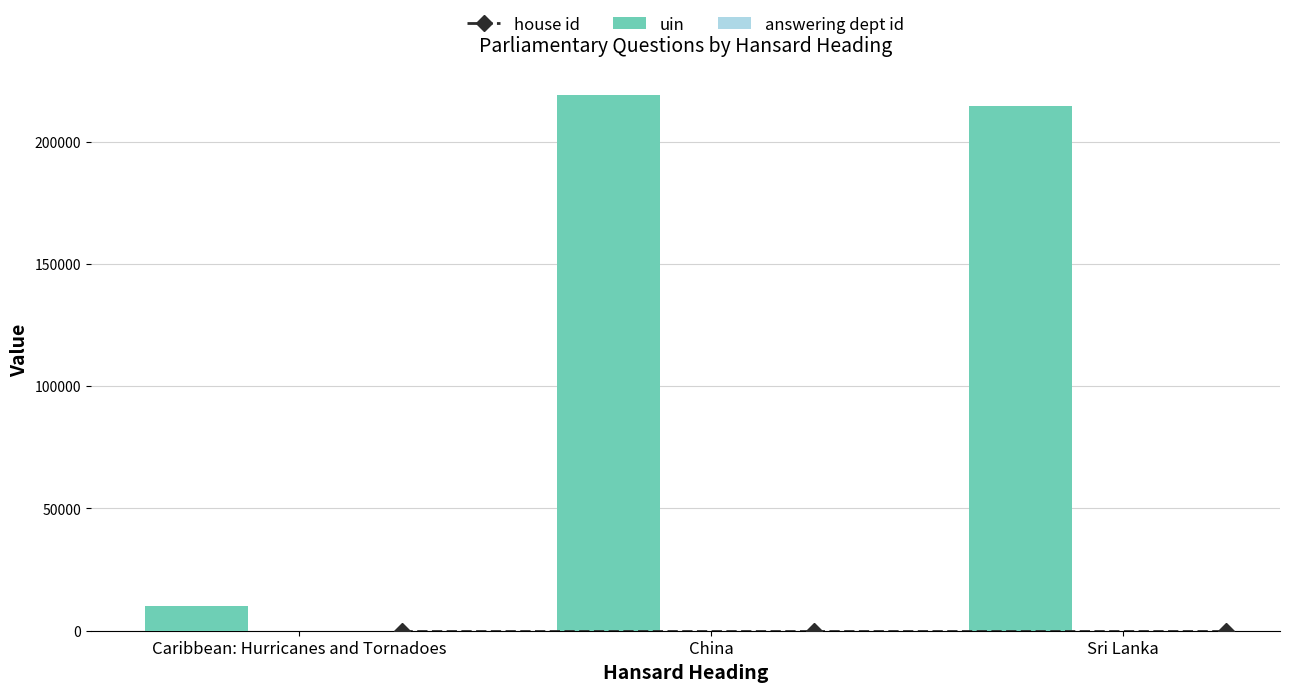

The uin series shows 348543 at China. True or false?

False